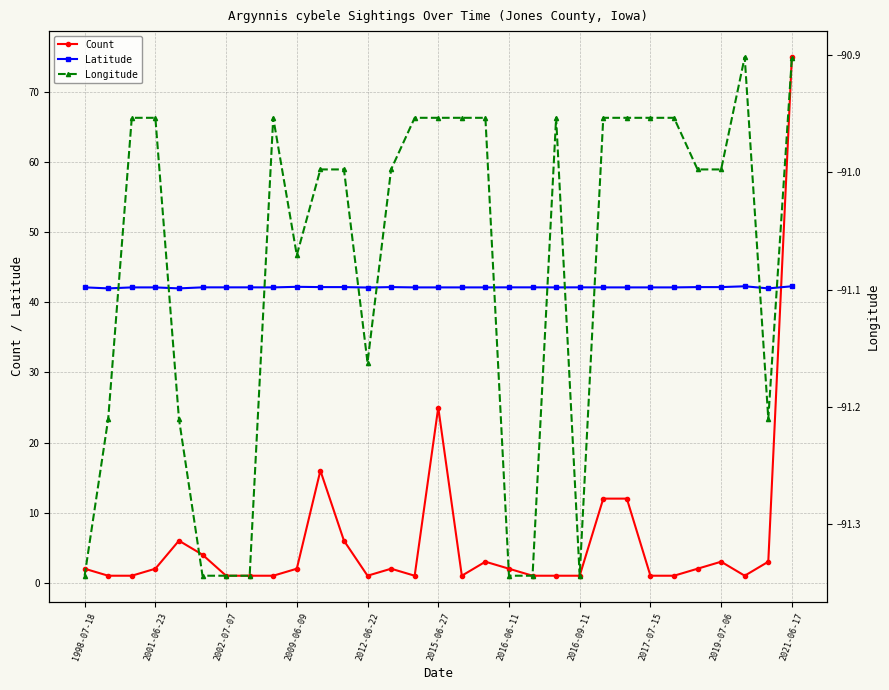

True or false: Count and Longitude cross at least once.

False